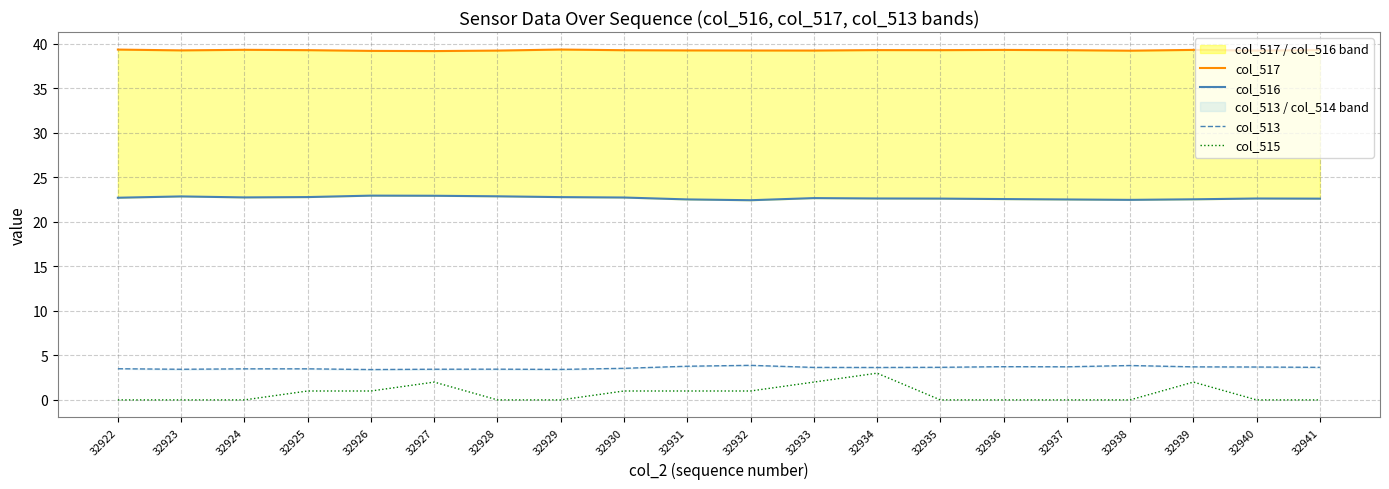

Rank the categories by col_517 value from highest to lowest.

32929, 32922, 32924, 32939, 32936, 32941, 32934, 32935, 32925, 32937, 32930, 32923, 32931, 32932, 32940, 32933, 32928, 32938, 32926, 32927